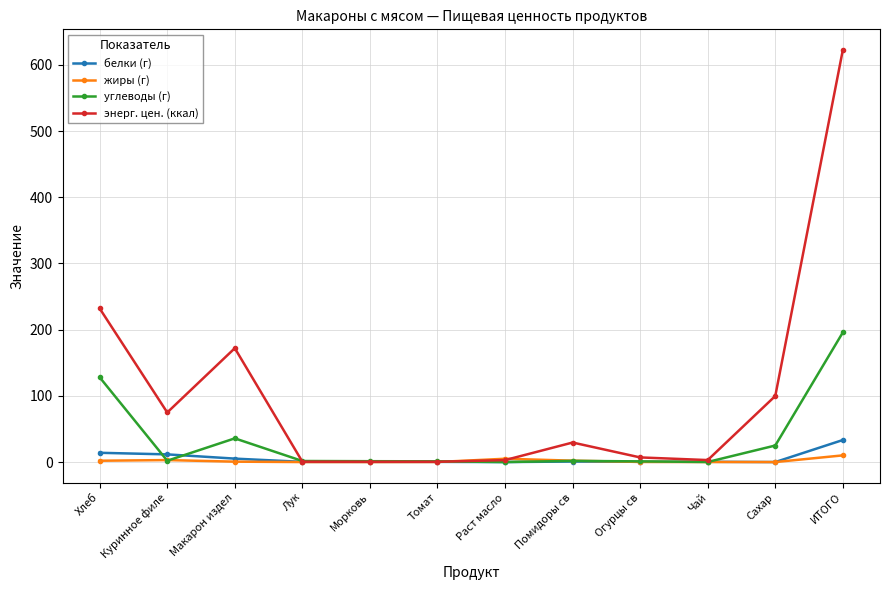

At which category is the sum across all series the highest?

ИТОГО